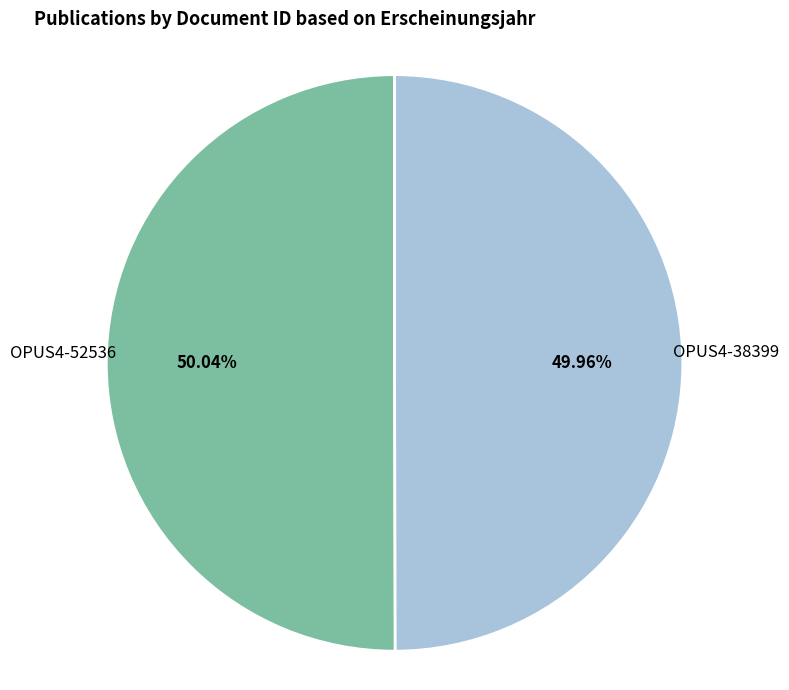

The OPUS4-38399 slice represents 35% of the pie. True or false?

False